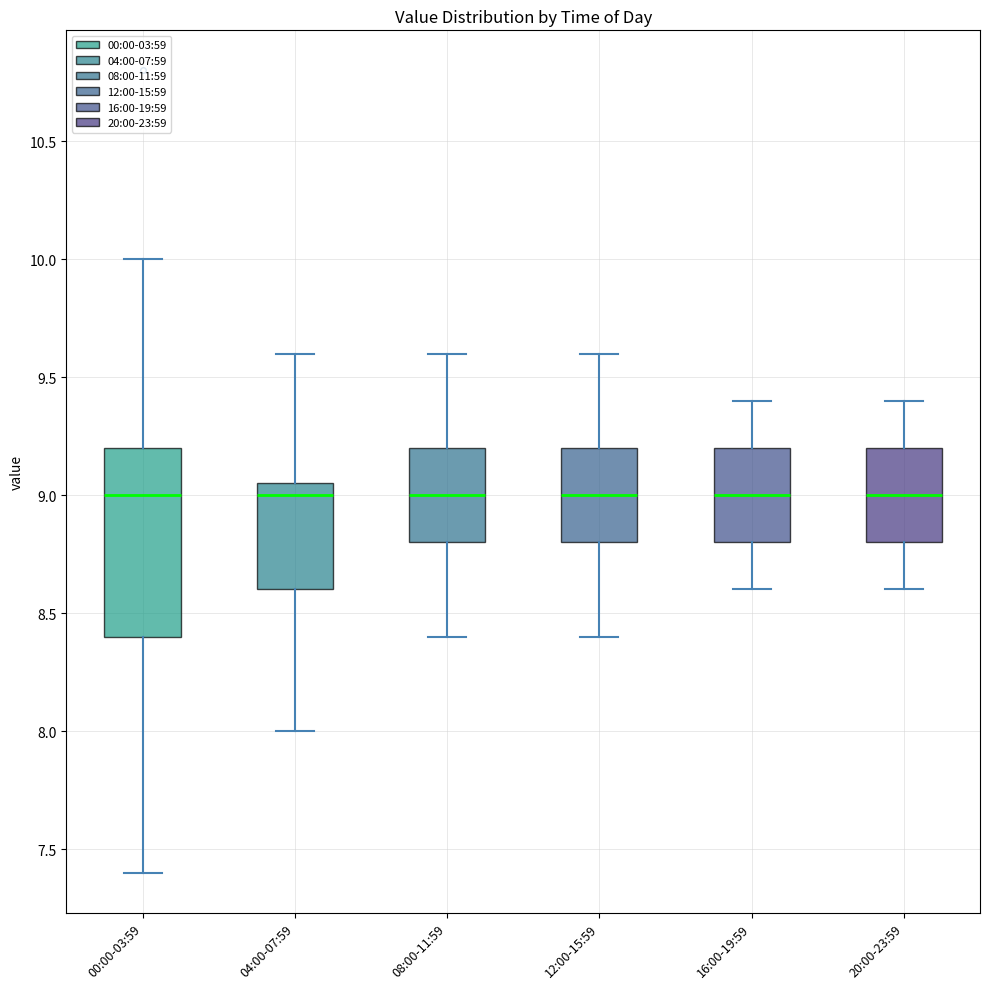

Reading left to right, transcribe this box plot: for each box, give where its median line is, the range the box spans, and where its two whiskers end, as read against the y-axis. The values are not printed on the chart, so give them approximately, as read against the axis.

00:00-03:59: median 9.00, box 8.40 to 9.20, whiskers 7.40 to 10.00
04:00-07:59: median 9.00, box 8.60 to 9.05, whiskers 8.00 to 9.60
08:00-11:59: median 9.00, box 8.80 to 9.20, whiskers 8.40 to 9.60
12:00-15:59: median 9.00, box 8.80 to 9.20, whiskers 8.40 to 9.60
16:00-19:59: median 9.00, box 8.80 to 9.20, whiskers 8.60 to 9.40
20:00-23:59: median 9.00, box 8.80 to 9.20, whiskers 8.60 to 9.40